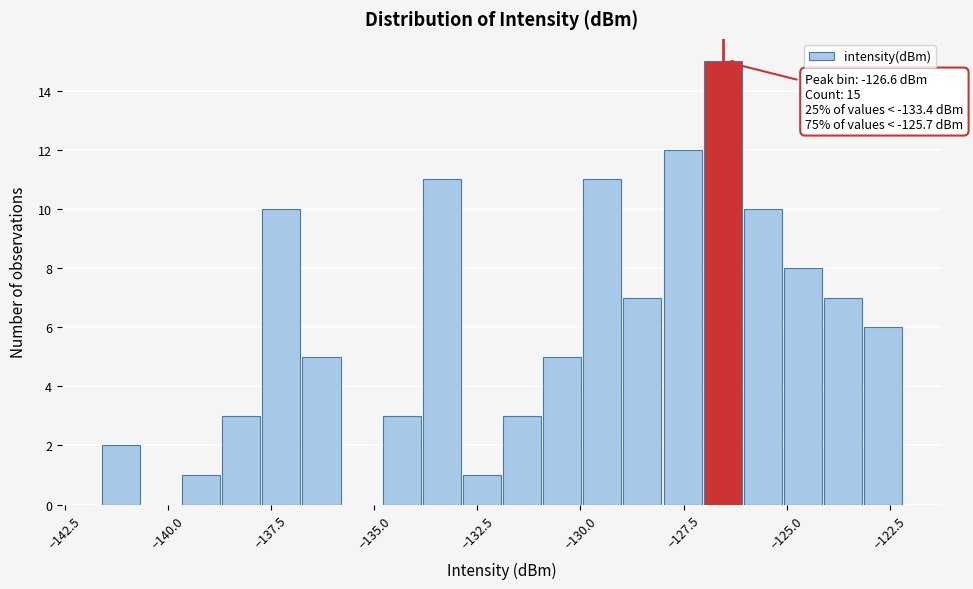

Around what value on the x-axis is the tallest bar? Give the approximate position of its centre, as read against the axis.

-126.5